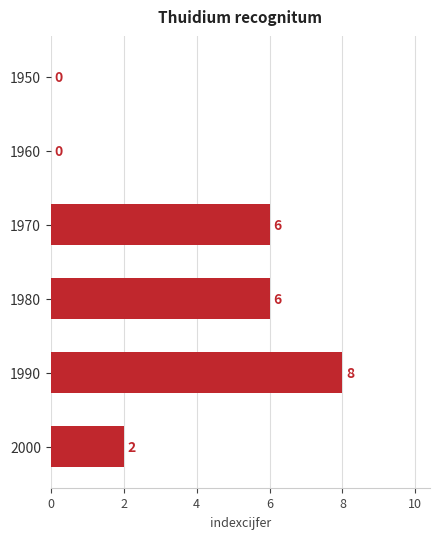

How many values are between 0 and 6?

5